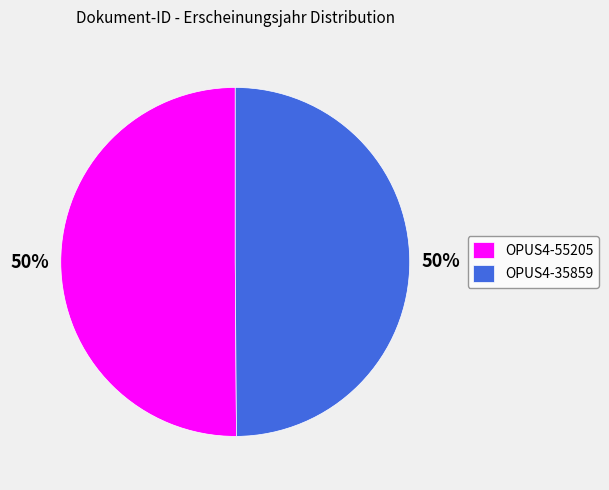

The OPUS4-35859 slice represents 50% of the pie. True or false?

True